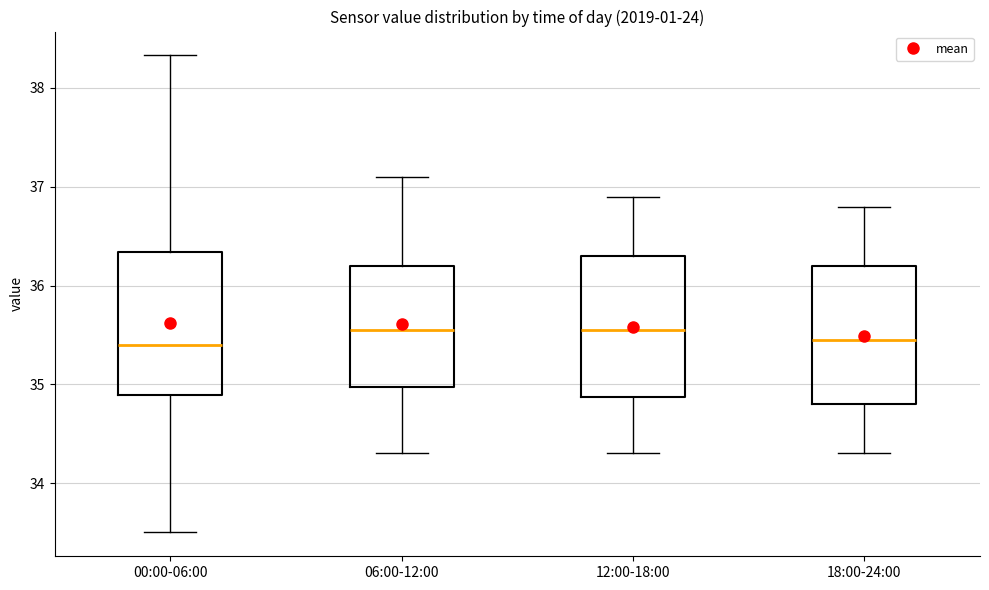

Reading left to right, read every box against the y-axis: the position of its median line, the range the box covers, and the ends of its whiskers. The values are not printed on the chart, so give them approximately, as read against the axis.

00:00-06:00: median 35.4, box 34.9 to 36.3, whiskers 33.5 to 38.3
06:00-12:00: median 35.6, box 35.0 to 36.2, whiskers 34.3 to 37.1
12:00-18:00: median 35.6, box 34.9 to 36.3, whiskers 34.3 to 36.9
18:00-24:00: median 35.5, box 34.8 to 36.2, whiskers 34.3 to 36.8